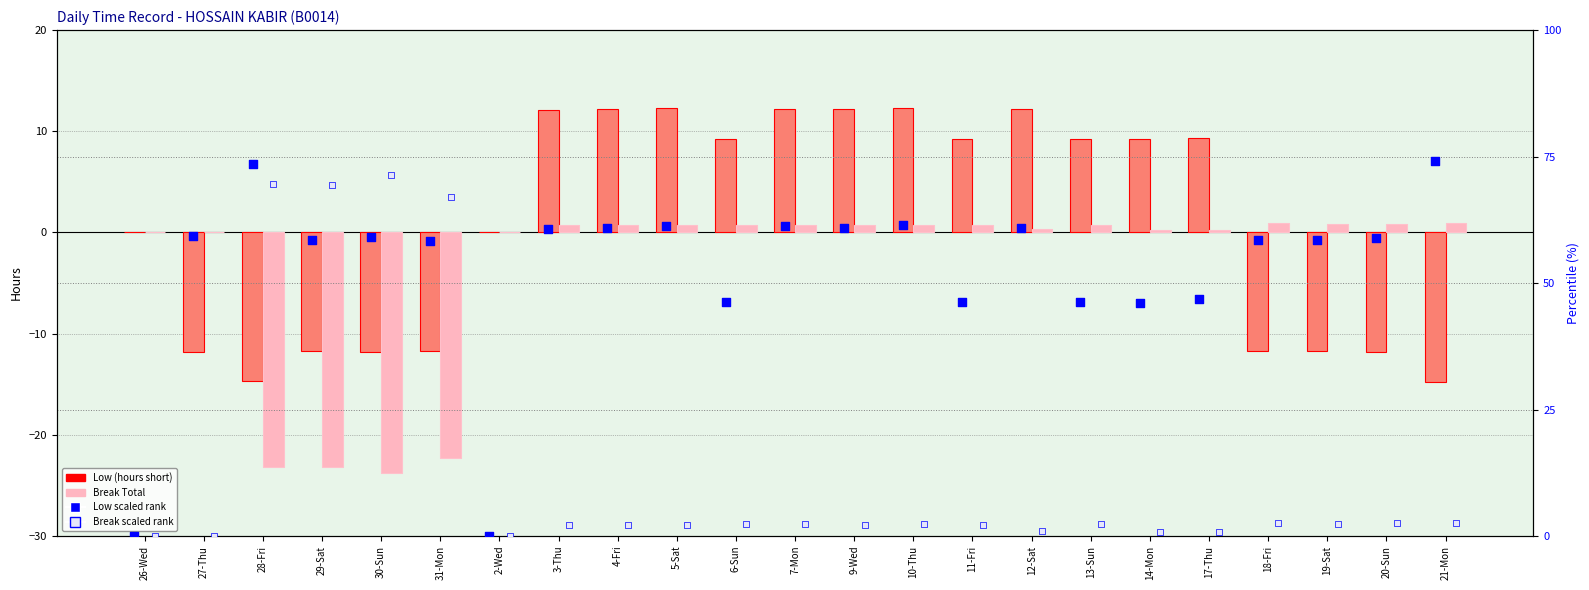

Which series has the largest Y range (max minus min)?

Low (scaled)